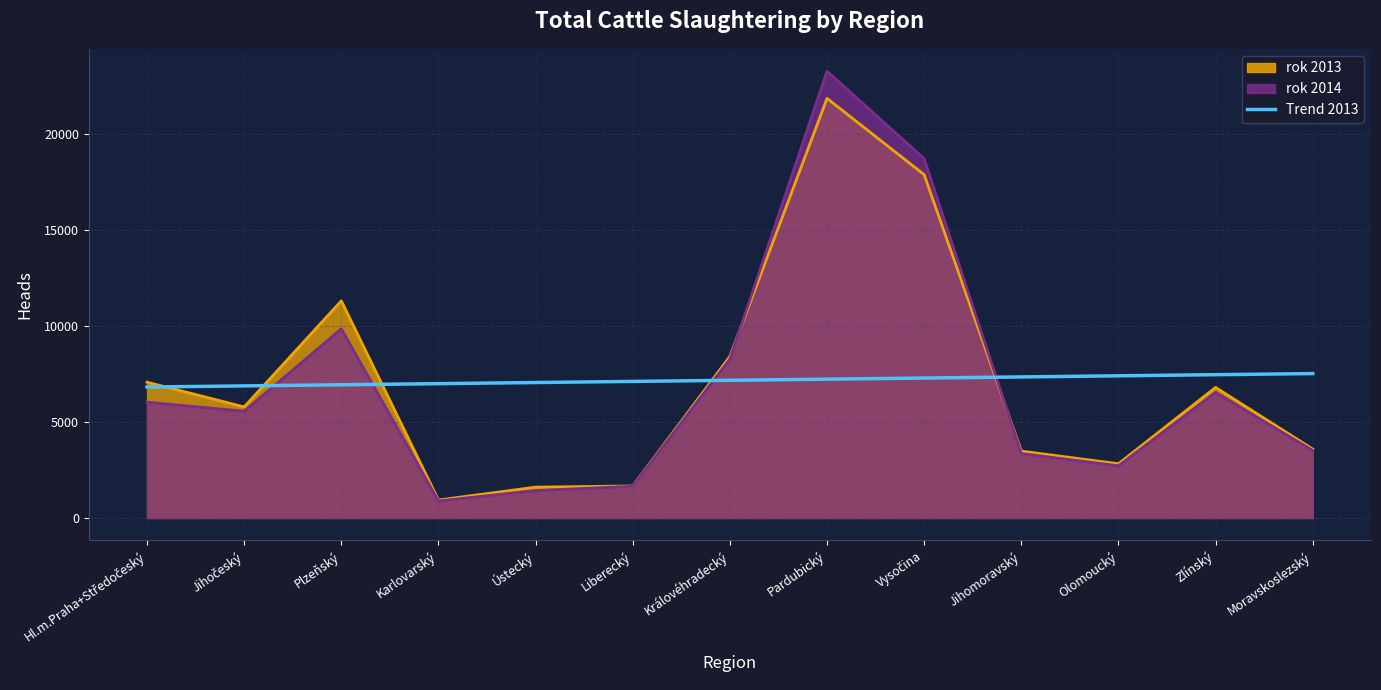

Is it true that the value at Plzeňský is 3992.5?

False